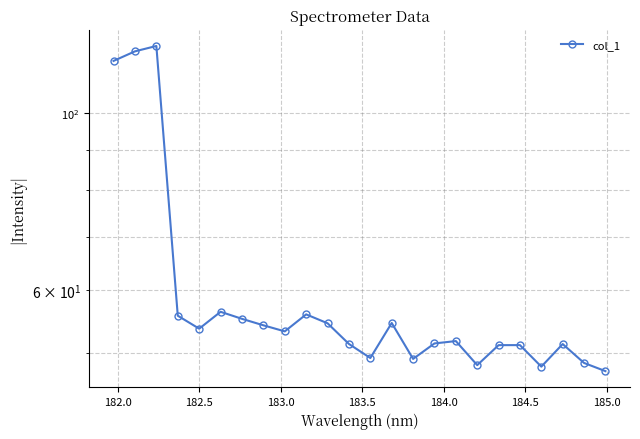

How many distinct data groups are displayed?

1